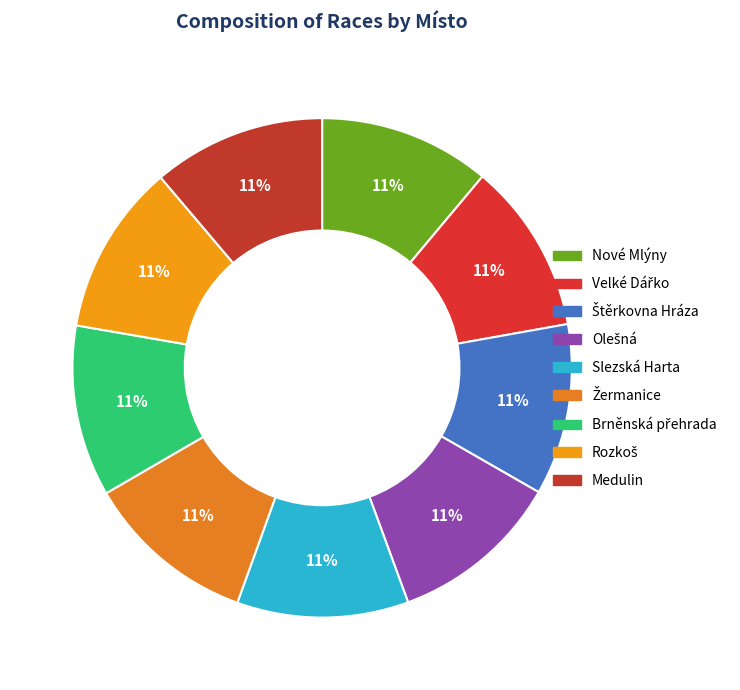

How many segments does this pie chart have?

9